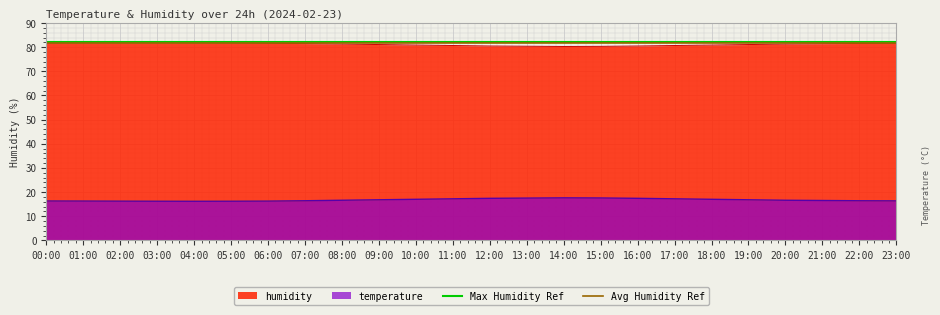

What is the minimum value for humidity?

80.3